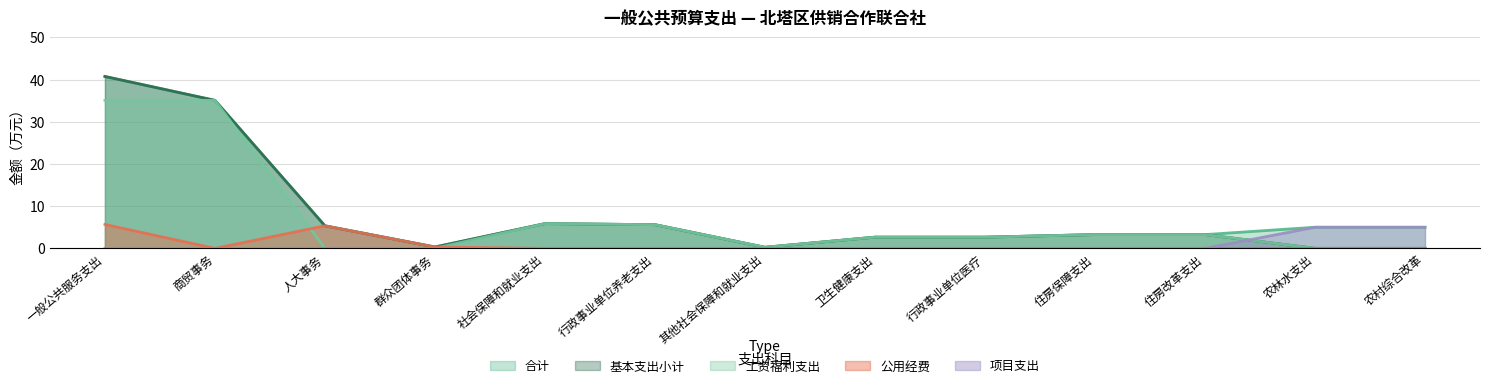

Does the chart have visible grid lines?

Yes